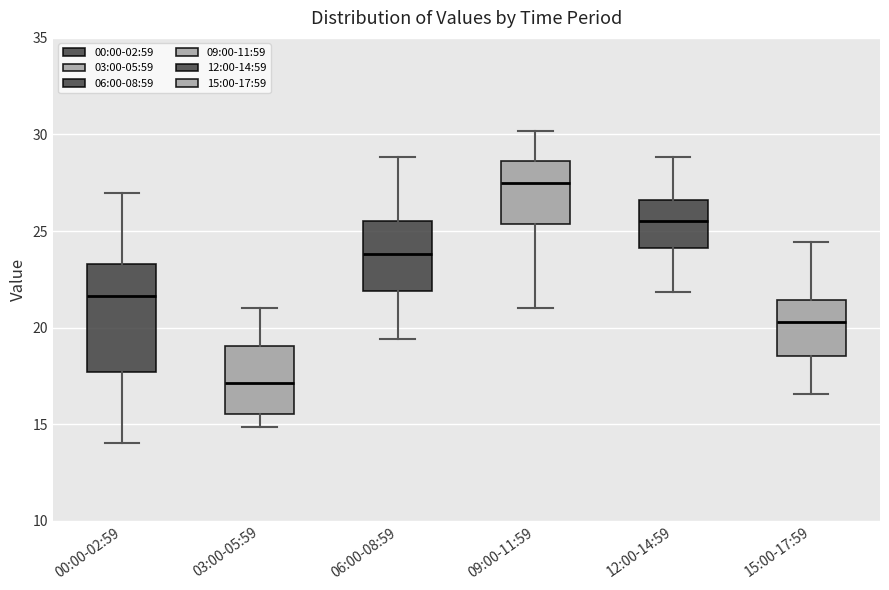

Where does the lower whisker of the box for 12:00-14:59 end on the y-axis? The values are not printed on the chart, so give them approximately, as read against the axis.

22.0